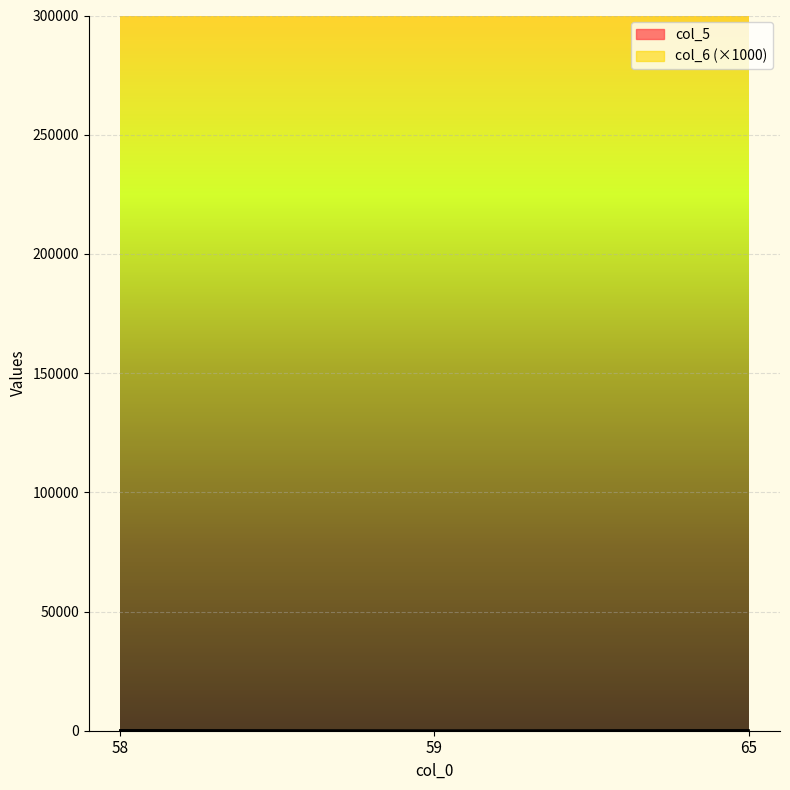

What is the greatest value displayed?

268.0